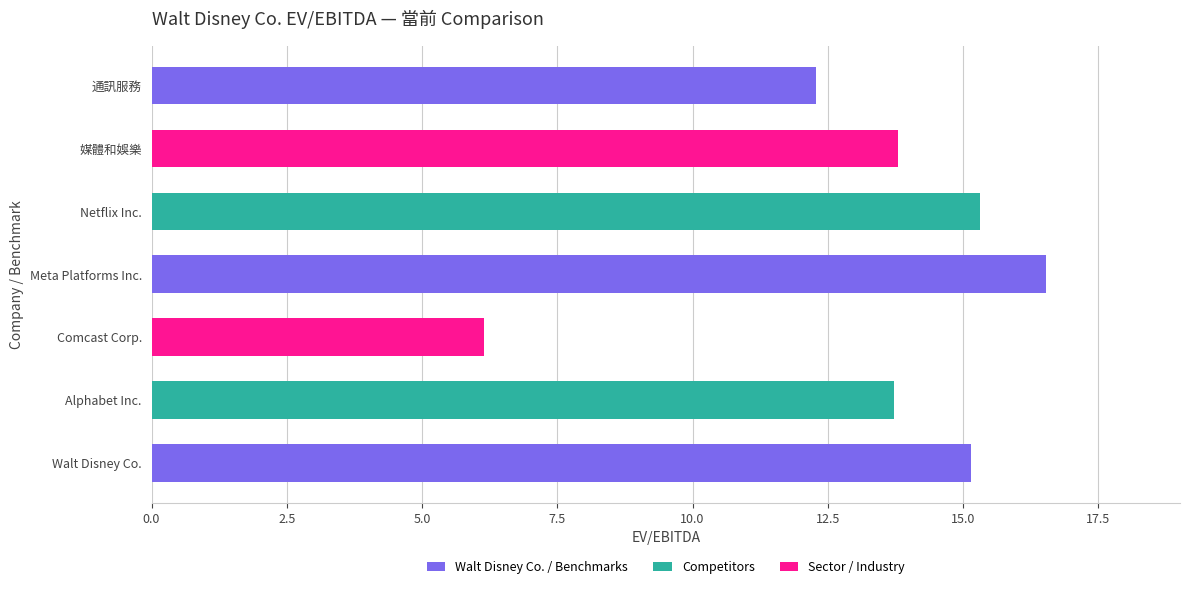

Approximately how many times larger is the value at Netflix Inc. compared to Walt Disney Co.?

1.0